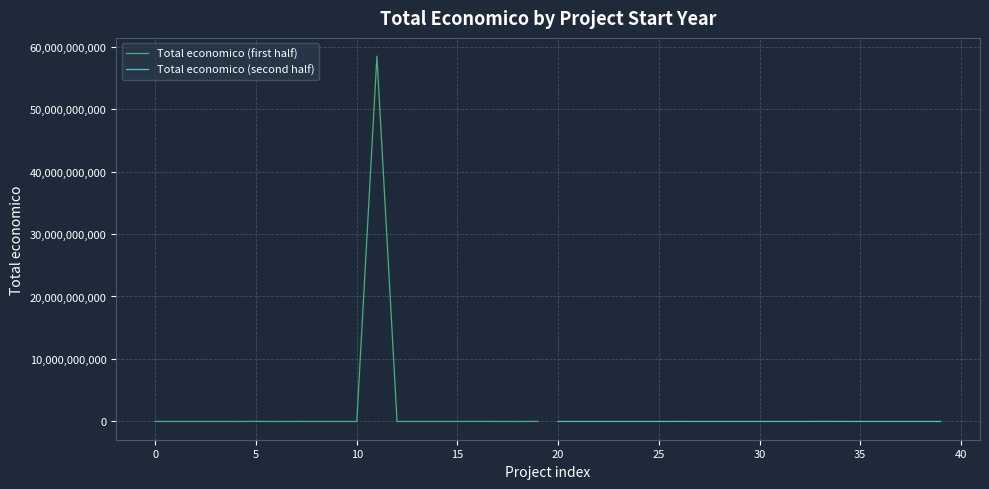

What is the spread (max minus min) of values at 25?

3450505